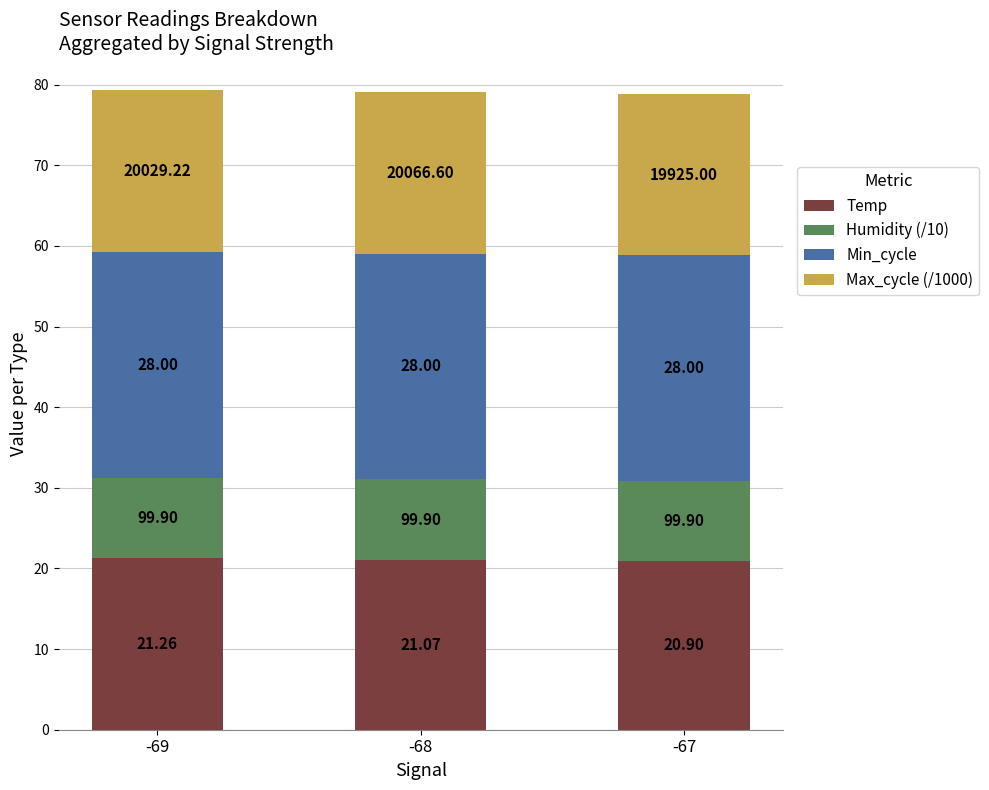

At which label is Temp closest to 21?

-68